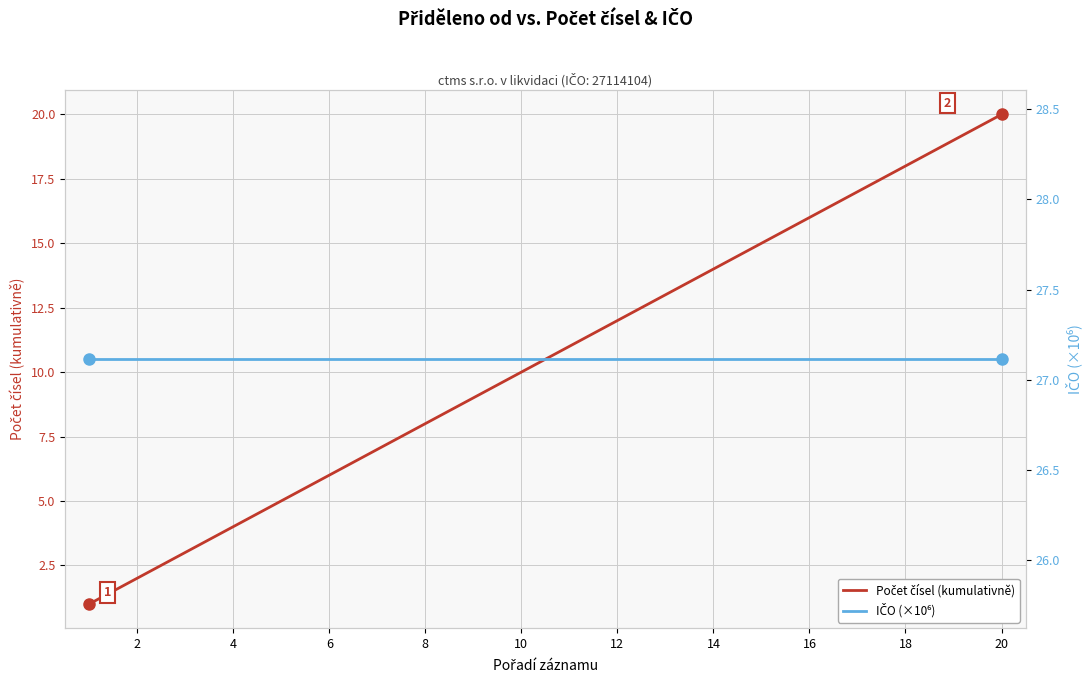

True or false: IČO (×10⁶) has more than 2 interior local peaks.

False